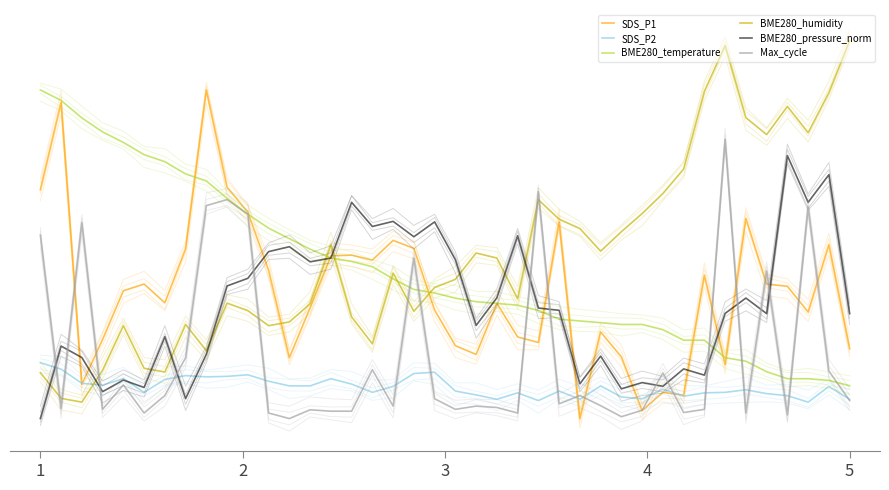

True or false: SDS_P1 and SDS_P2 intersect in this chart.

True